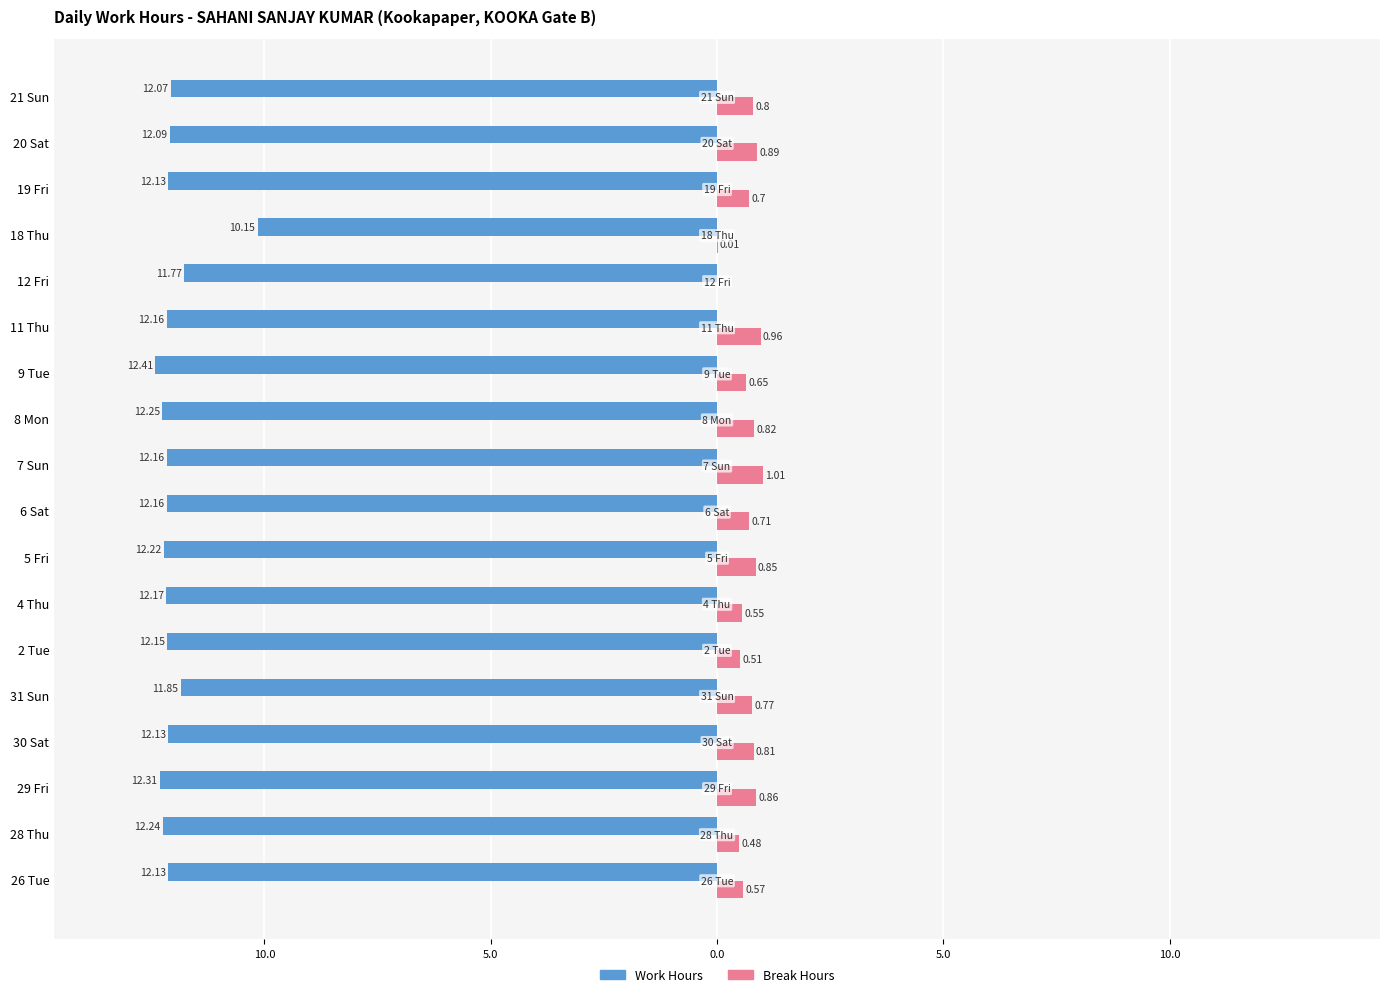

What are all the series names shown in the legend?

Work Hours, Break Hours